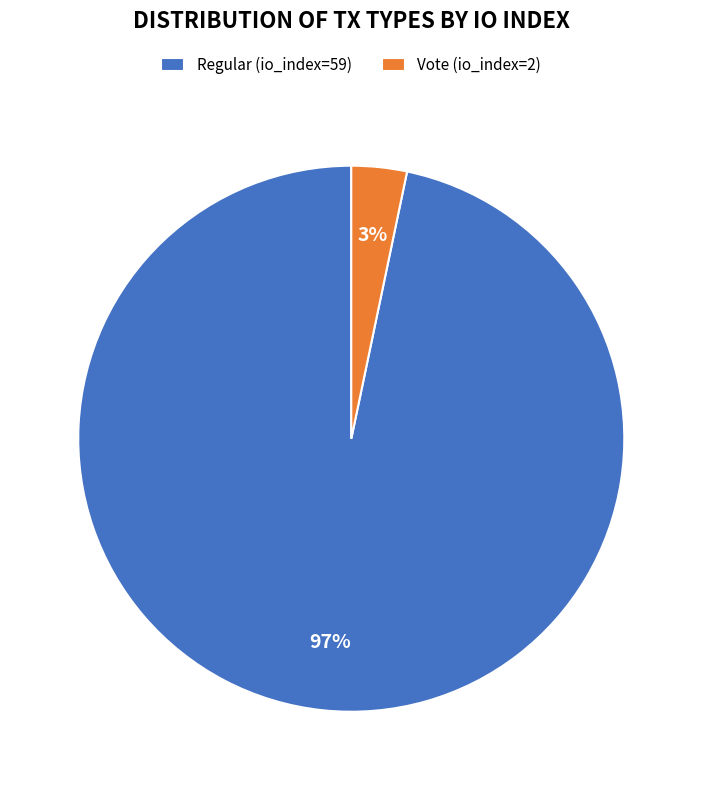

Combined, do Vote (io_index=2) and Regular (io_index=59) account for over 50%?

Yes